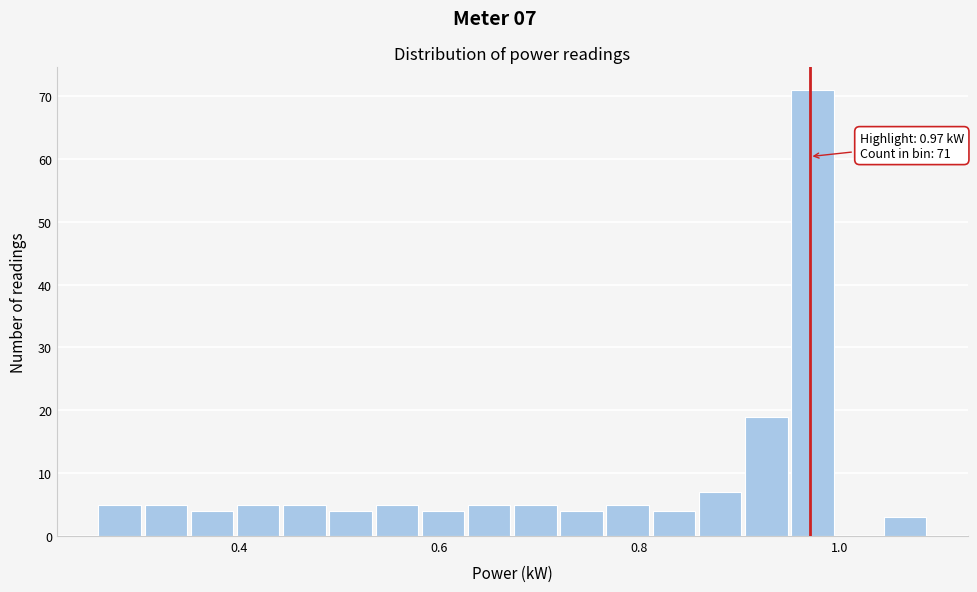

Around what value on the x-axis is the tallest bar? Give the approximate position of its centre, as read against the axis.

0.98